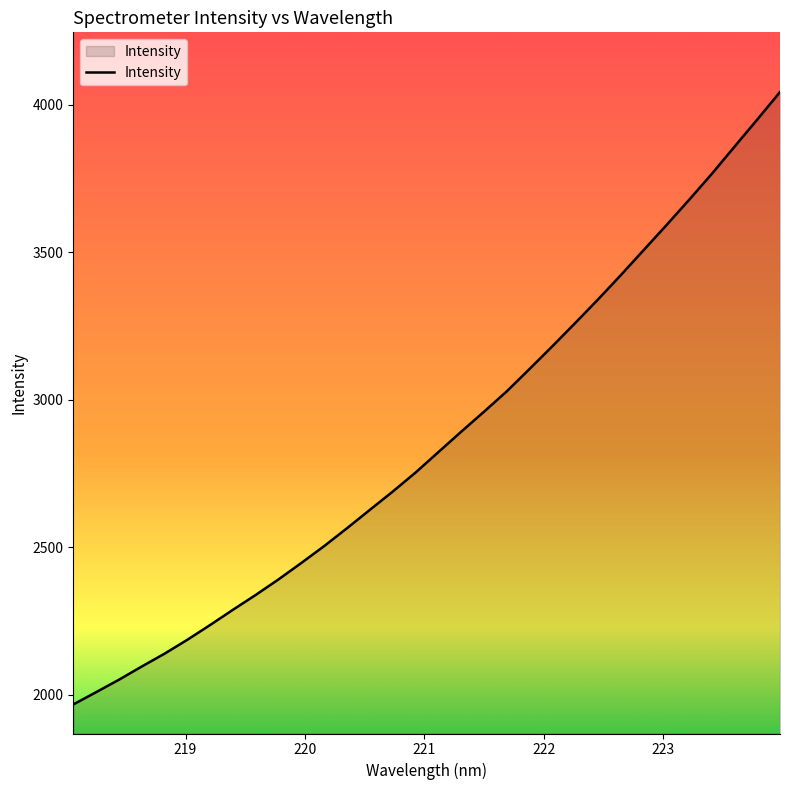

What is the smallest value displayed?

1967.5